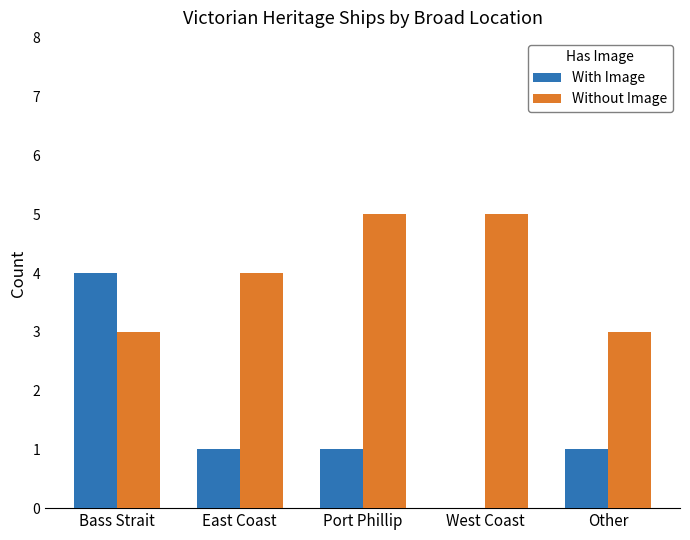

The Without Image series shows 5 at Port Phillip. True or false?

True